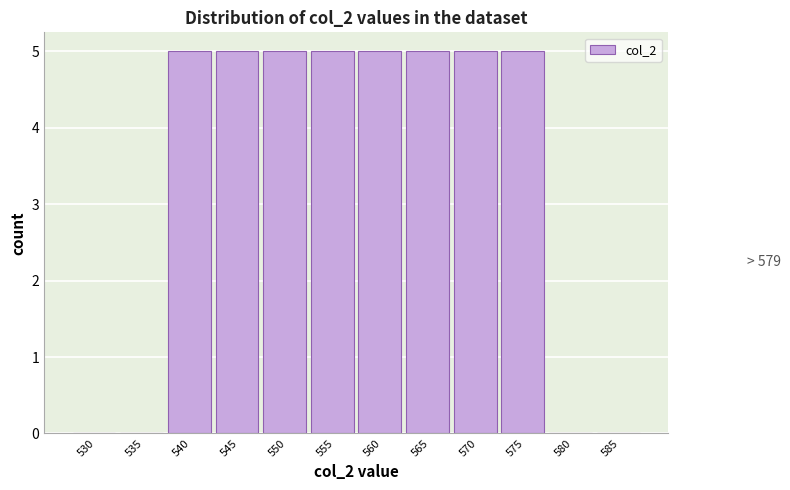

Reading right to left, extract all data points from this chart.

585=0	580=0	575=5	570=5	565=5	560=5	555=5	550=5	545=5	540=5	535=0	530=0